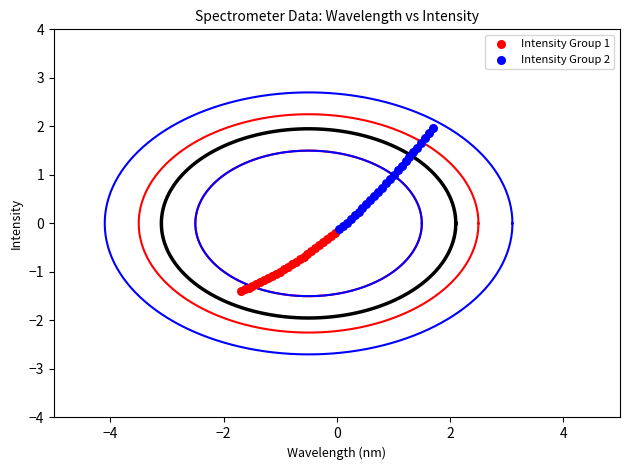

Which series reaches the maximum Y coordinate?

Intensity Group 2